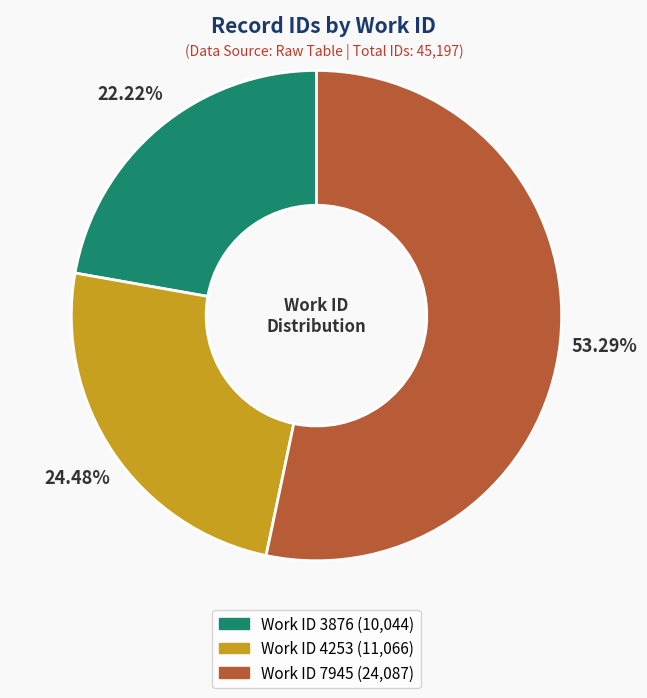

Count the number of slices in the pie.

3